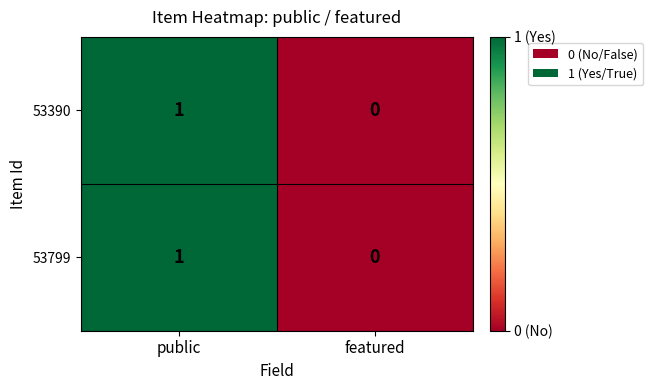

How many positive values does the 53390 series have?

1